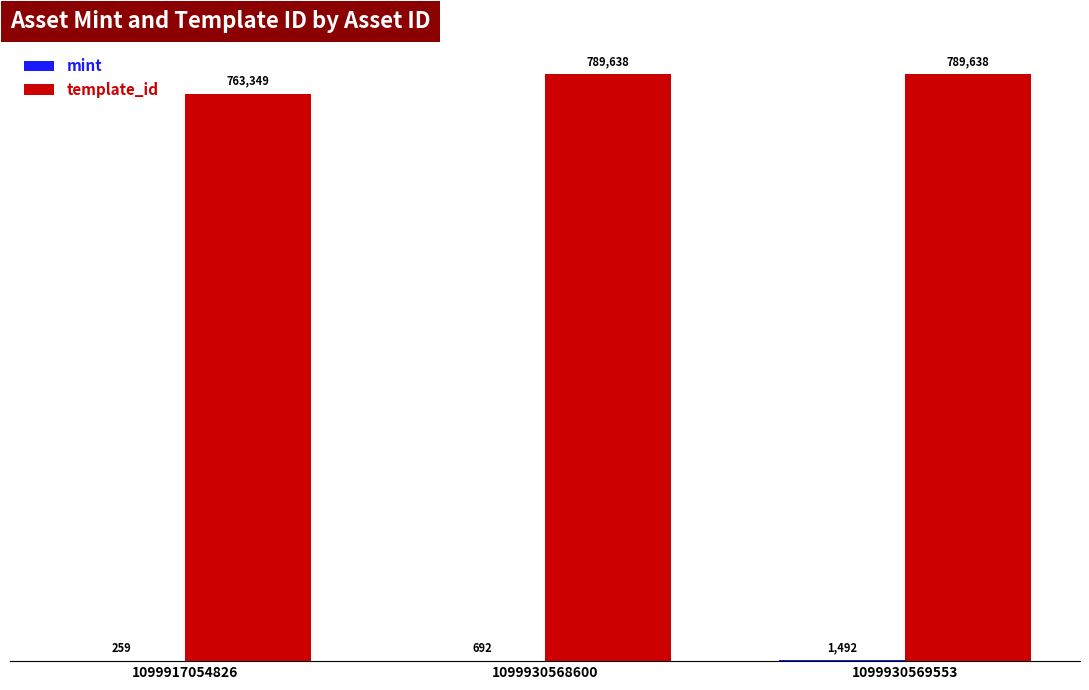

What is the average value of the template_id series?

780875